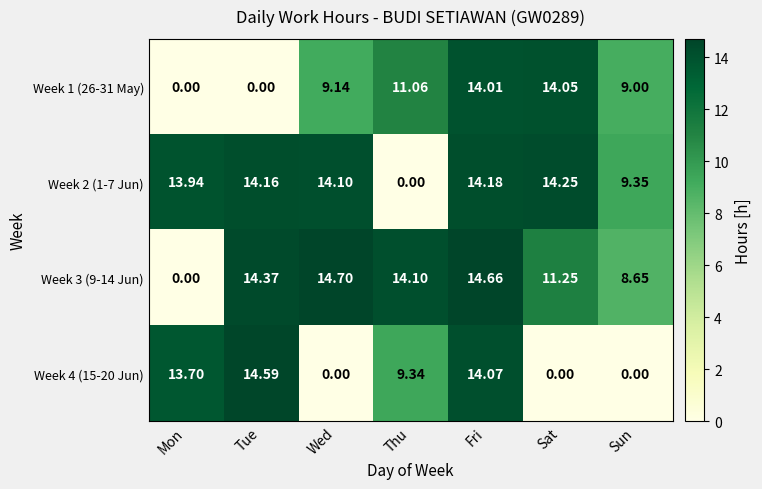

Which category has the highest value in the Week 4 (15-20 Jun) series?

Tue